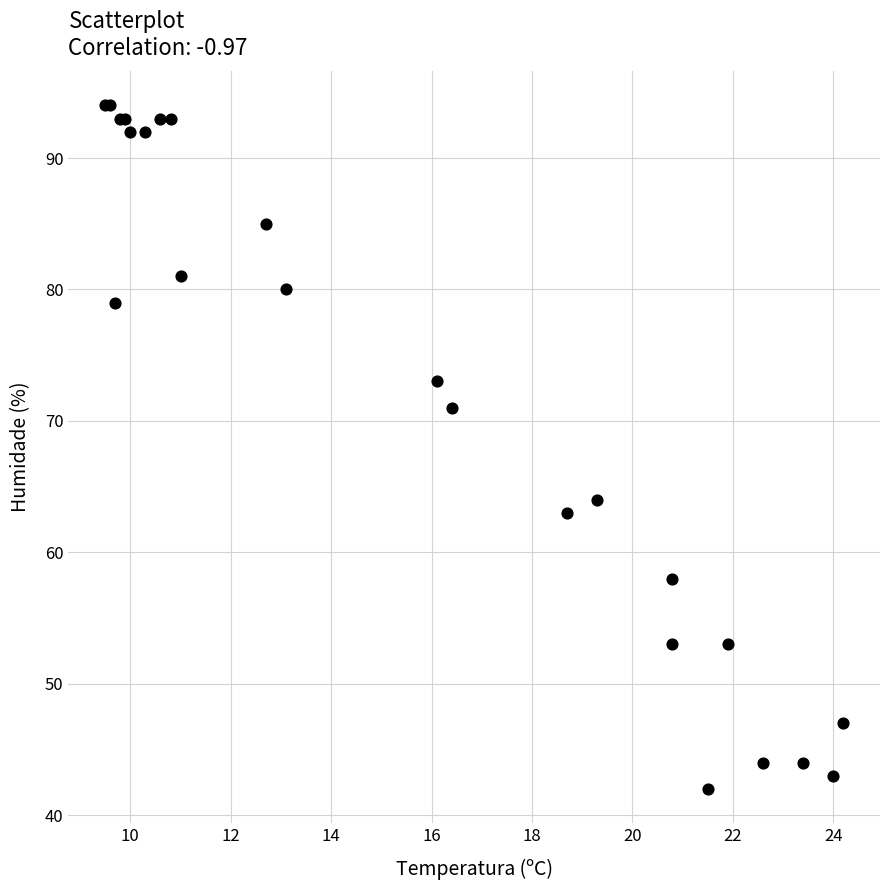

What Y value in the scatter plot is closest to 68?

71